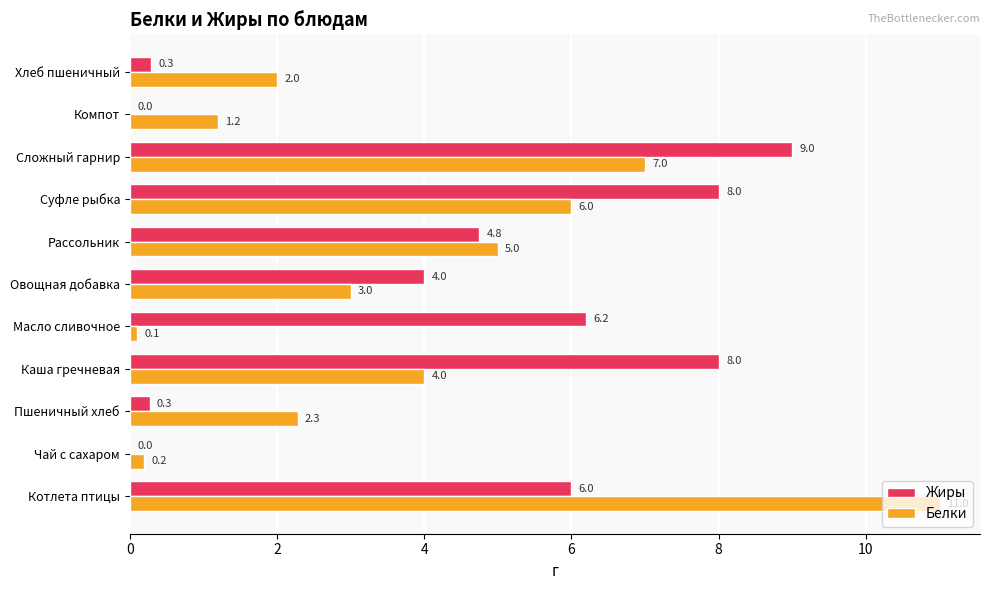

Between Масло сливочное and Рассольник, which series saw the biggest shift?

Белки